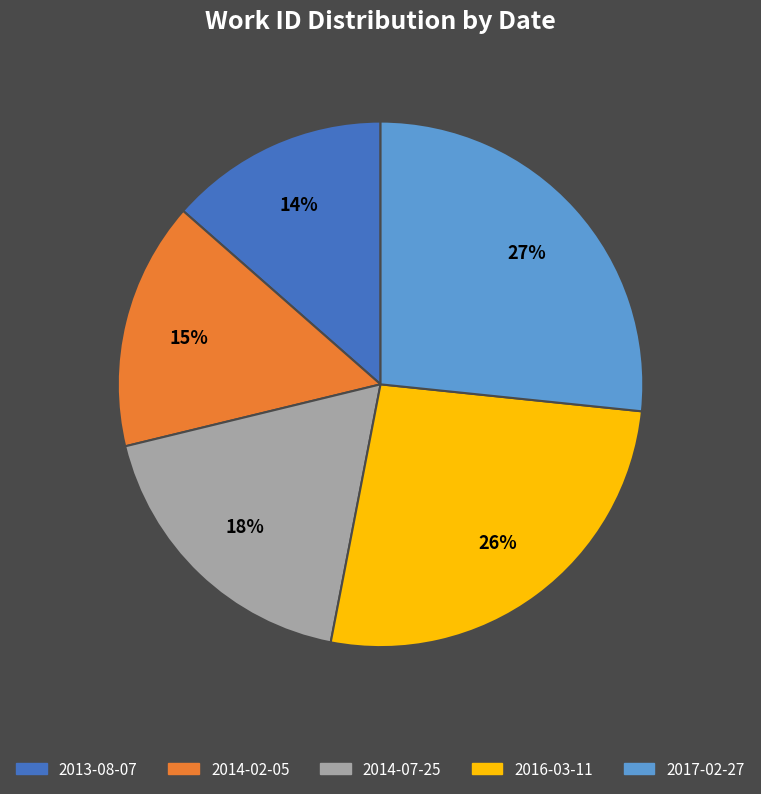

True or false: 2017-02-27 accounts for 27% of the total.

True